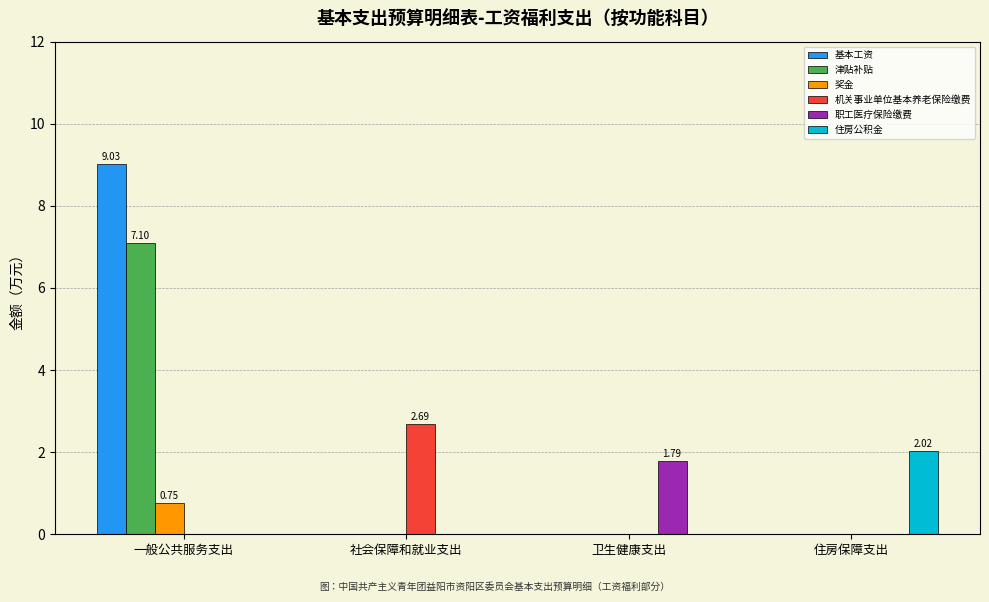

Does the chart contain stacked bars?

No